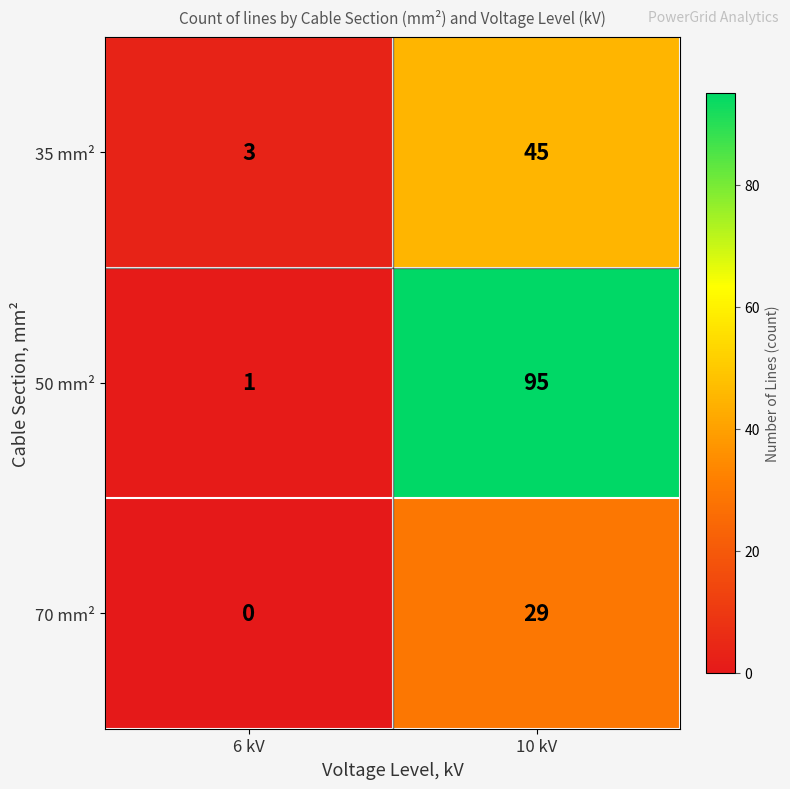

Reading left to right, extract all data points from this chart.

35 mm²: 6 kV=3	10 kV=45
50 mm²: 6 kV=1	10 kV=95
70 mm²: 6 kV=0	10 kV=29